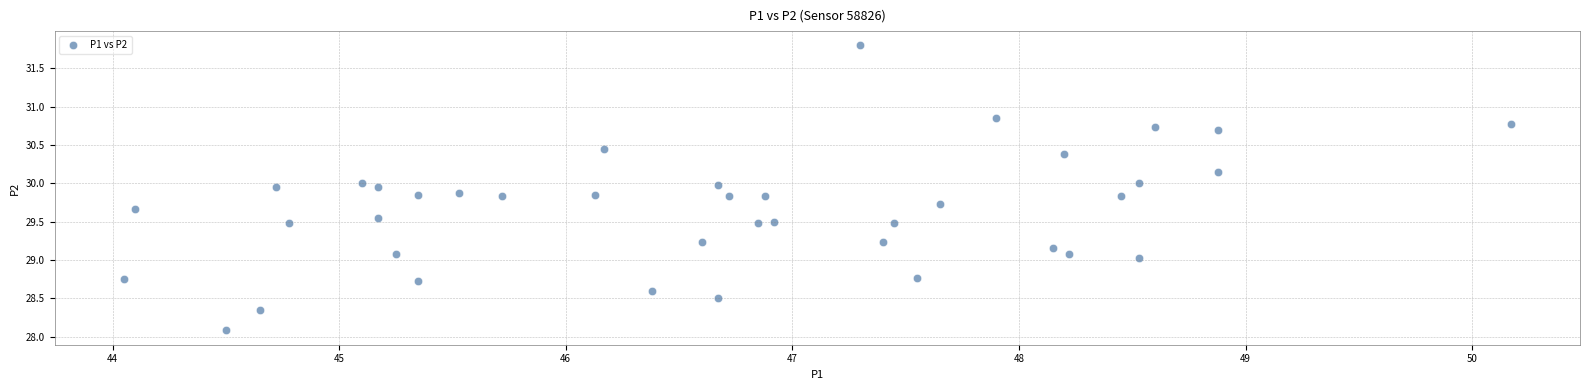

What is the range of Y values (max minus min)?

3.7